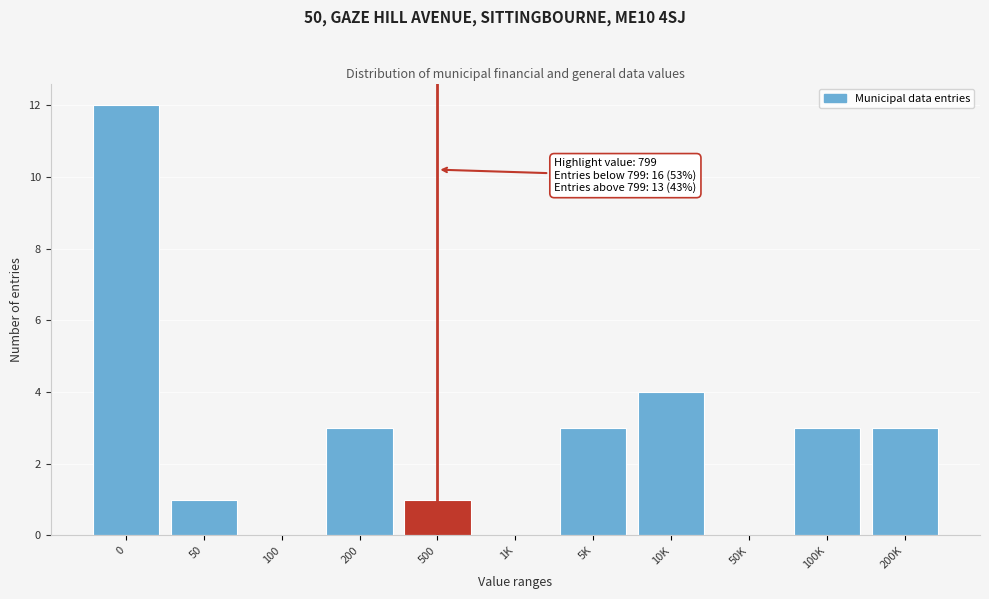

Reading left to right, transcribe all the data shown in this chart.

0=12	50=1	100=0	200=3	500=1	1K=0	5K=3	10K=4	50K=0	100K=3	200K=3